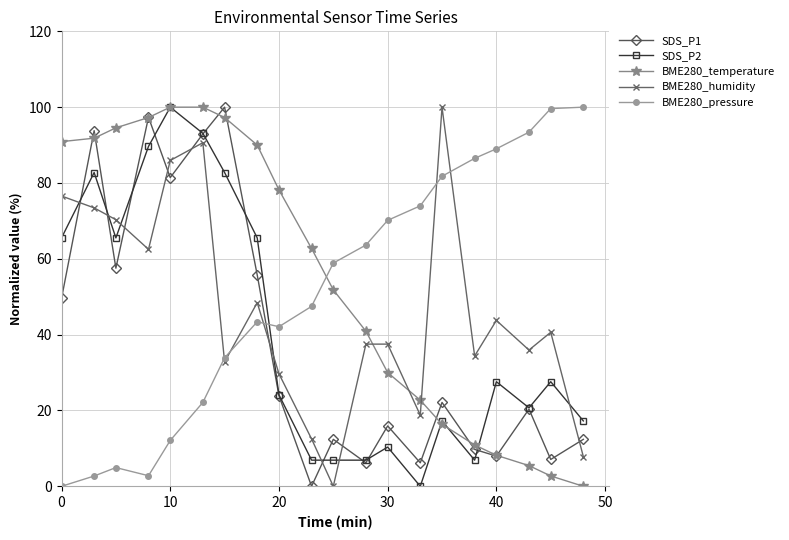

What is the greatest value displayed?

100.0